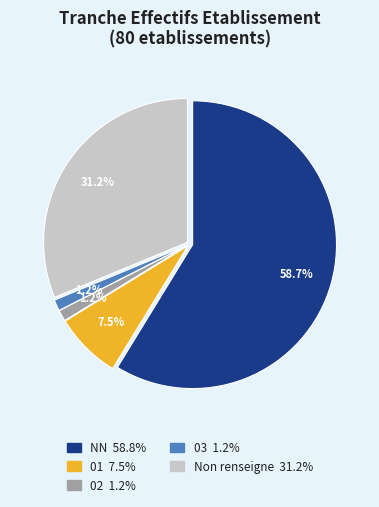

Is there a majority slice in this chart?

Yes